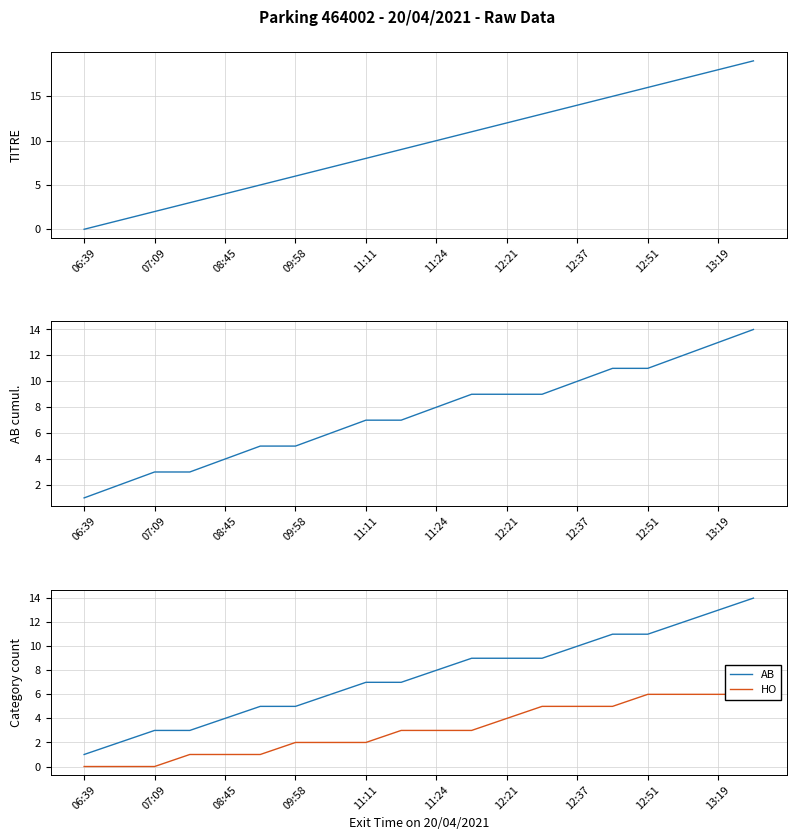

Which series has the largest total across all categories?

TITRE